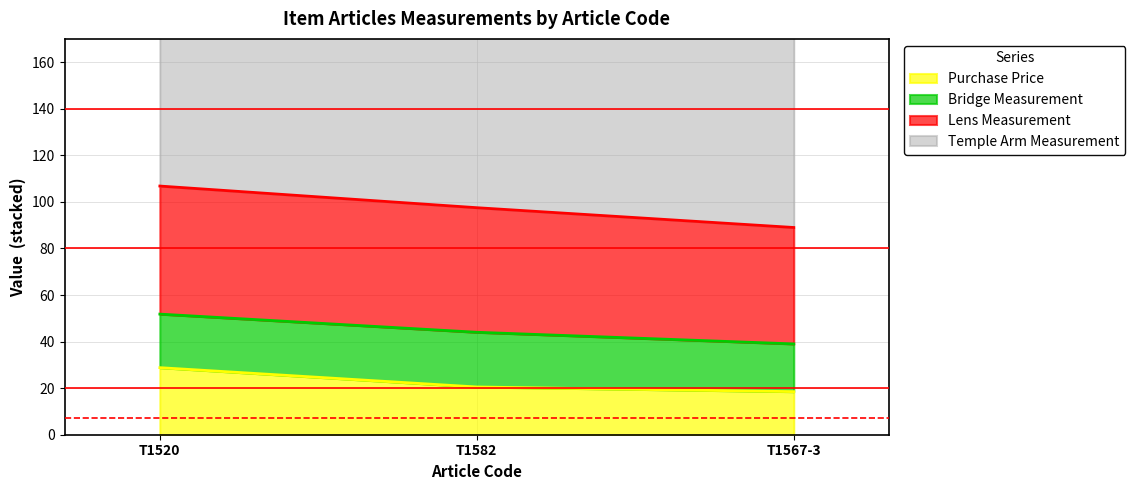

Does the chart have visible grid lines?

Yes